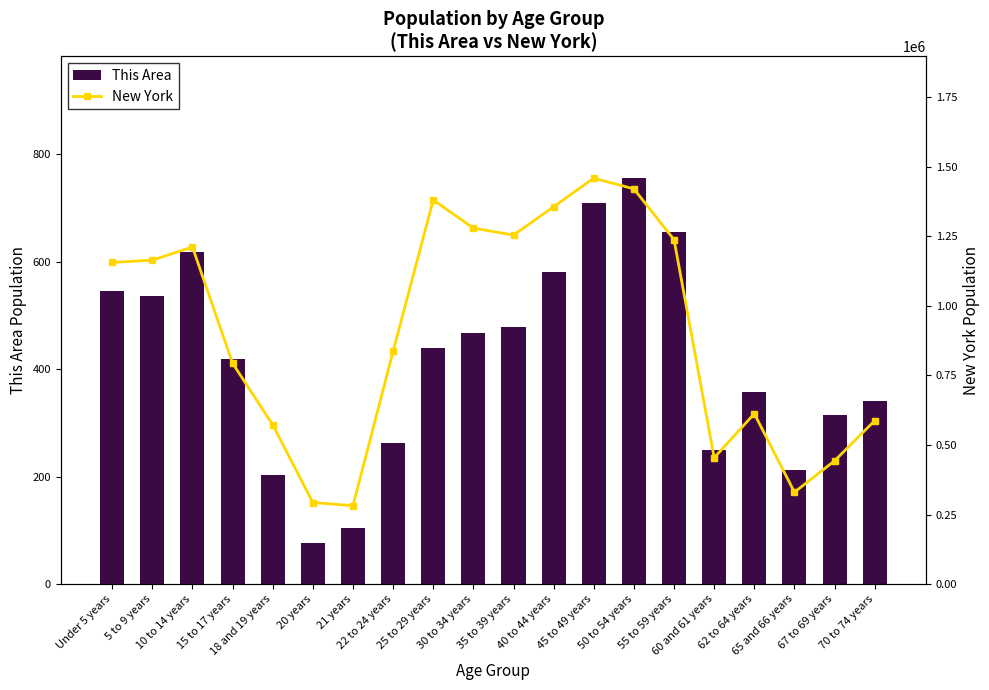

Reading left to right, list all the values displayed in this chart.

This Area: 546	536	618	420	204	76	105	262	439	467	478	581	709	756	656	250	358	212	314	341
New York: 1155822	1163955	1211456	793696	572582	293083	281596	836256	1380177	1279160	1254124	1355893	1458763	1419928	1237408	453993	612267	330160	443051	587391